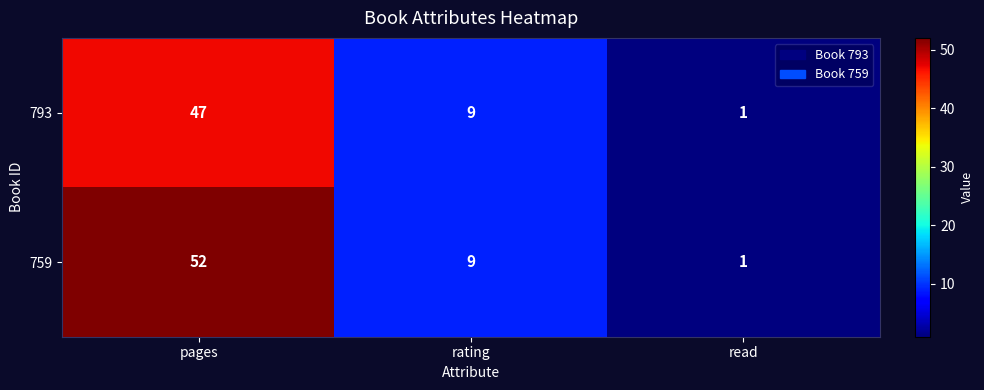

What is the total value across all series at rating?

18